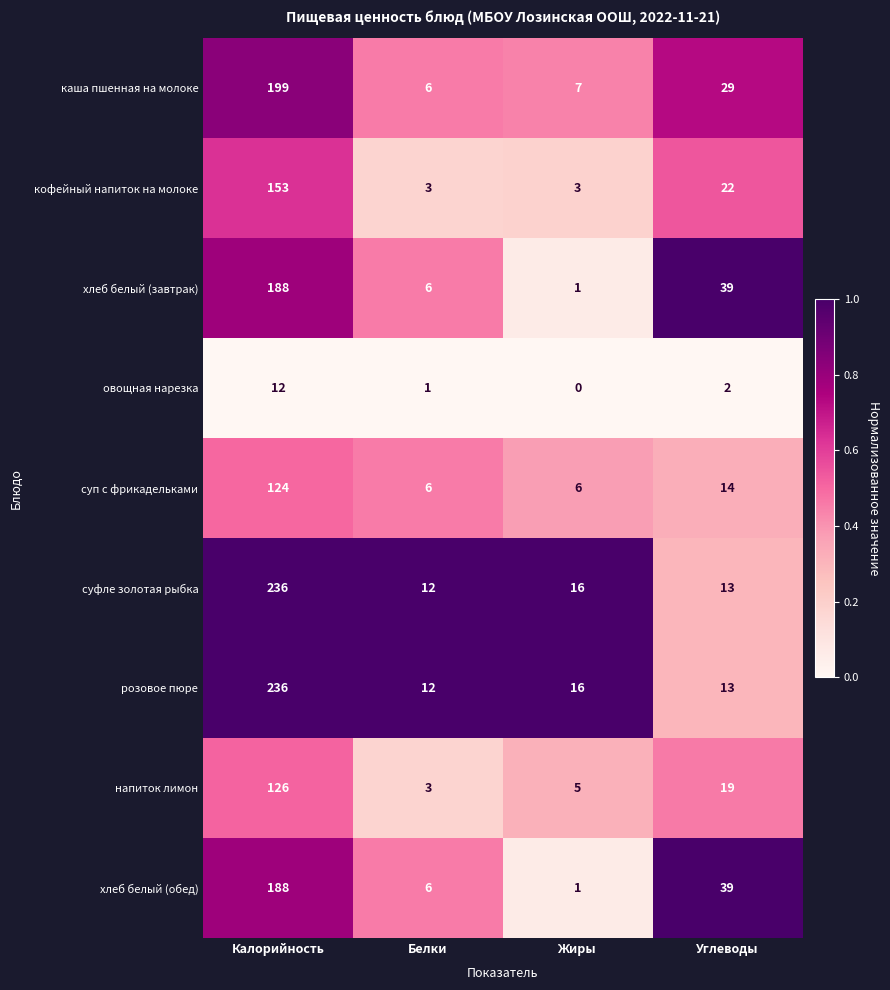

What is the spread (max minus min) of values at Углеводы?

37